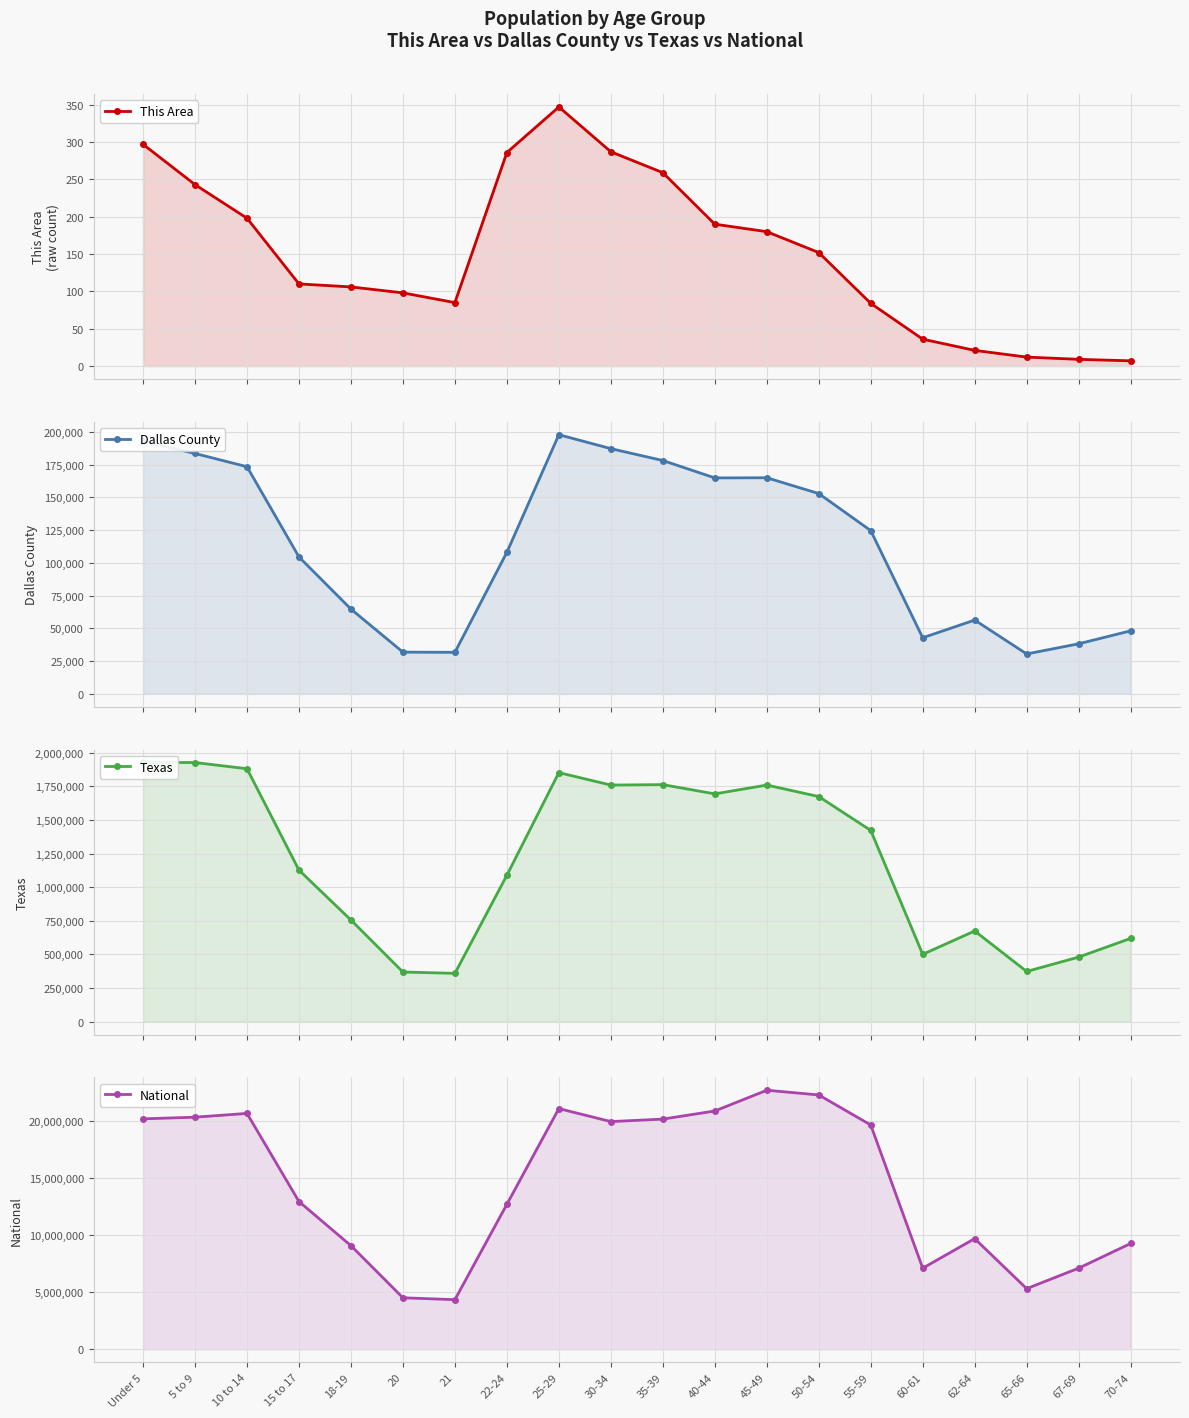

What is the label of the 13th point from the left?

45-49